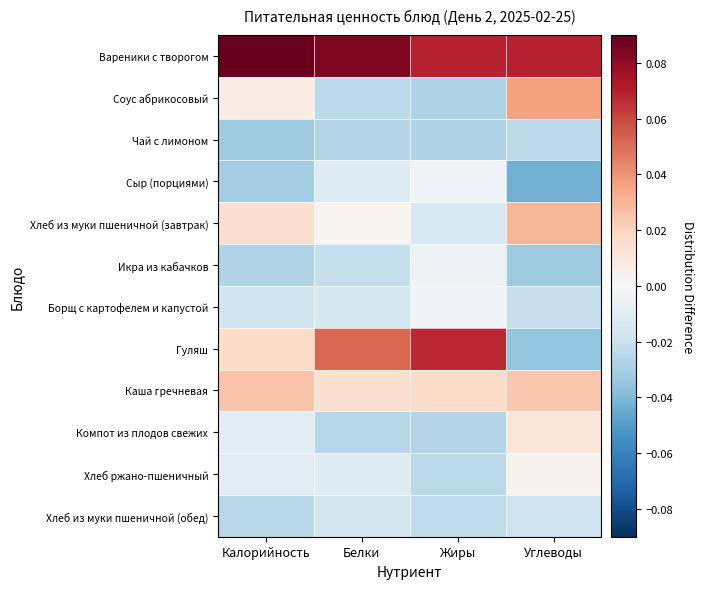

Which has a higher value, Углеводы or Белки?

Белки